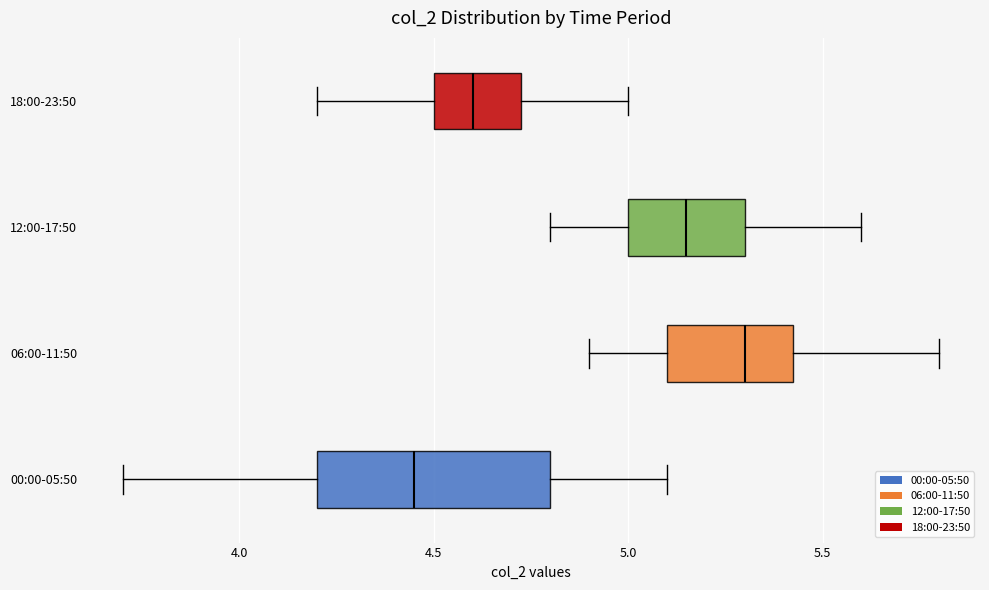

Comparing the boxes themselves (not the whiskers), which one is the widest?

00:00-05:50